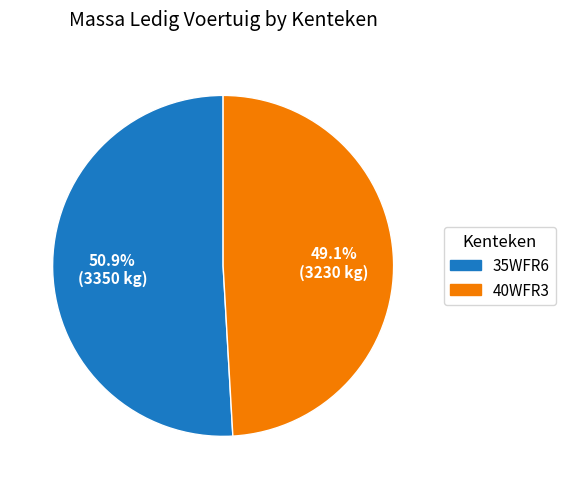

To the nearest percent, what is the average slice percentage?

50%